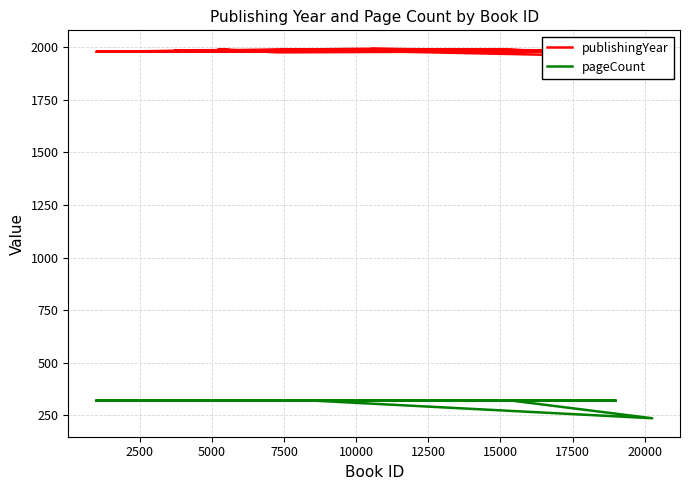

List the series in order of their peak value, highest first.

publishingYear, pageCount